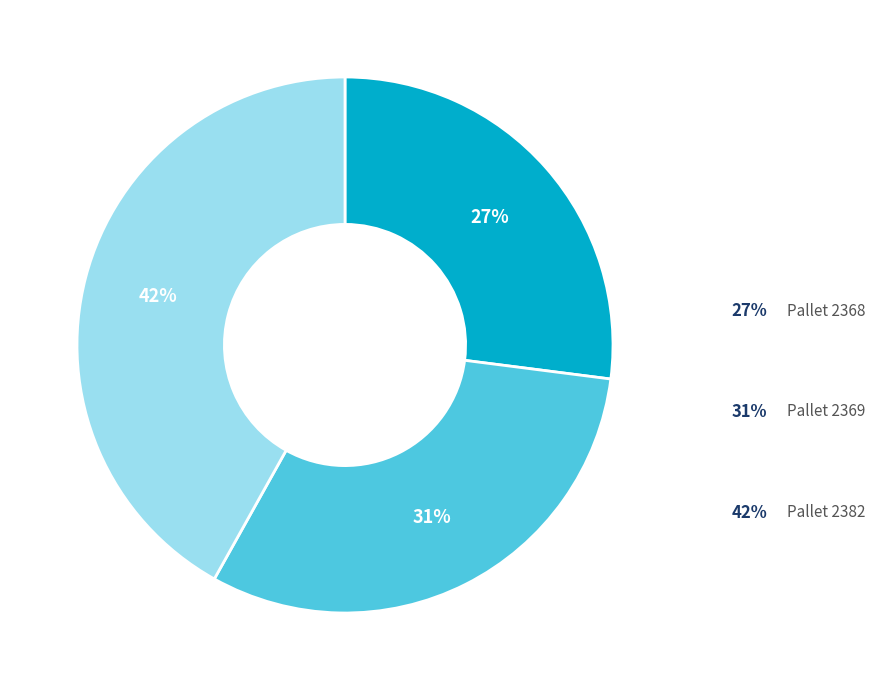

To the nearest percent, what is the difference between the largest and smallest slice percentages?

15%